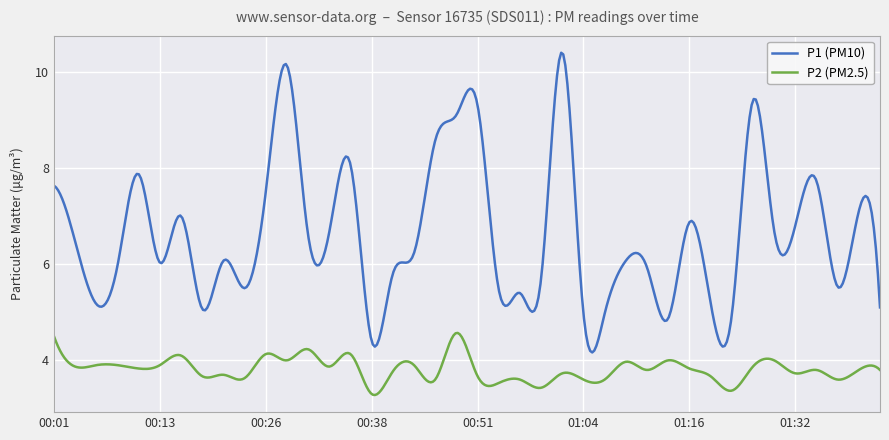

Which series has the largest total across all categories?

P1 (PM10)